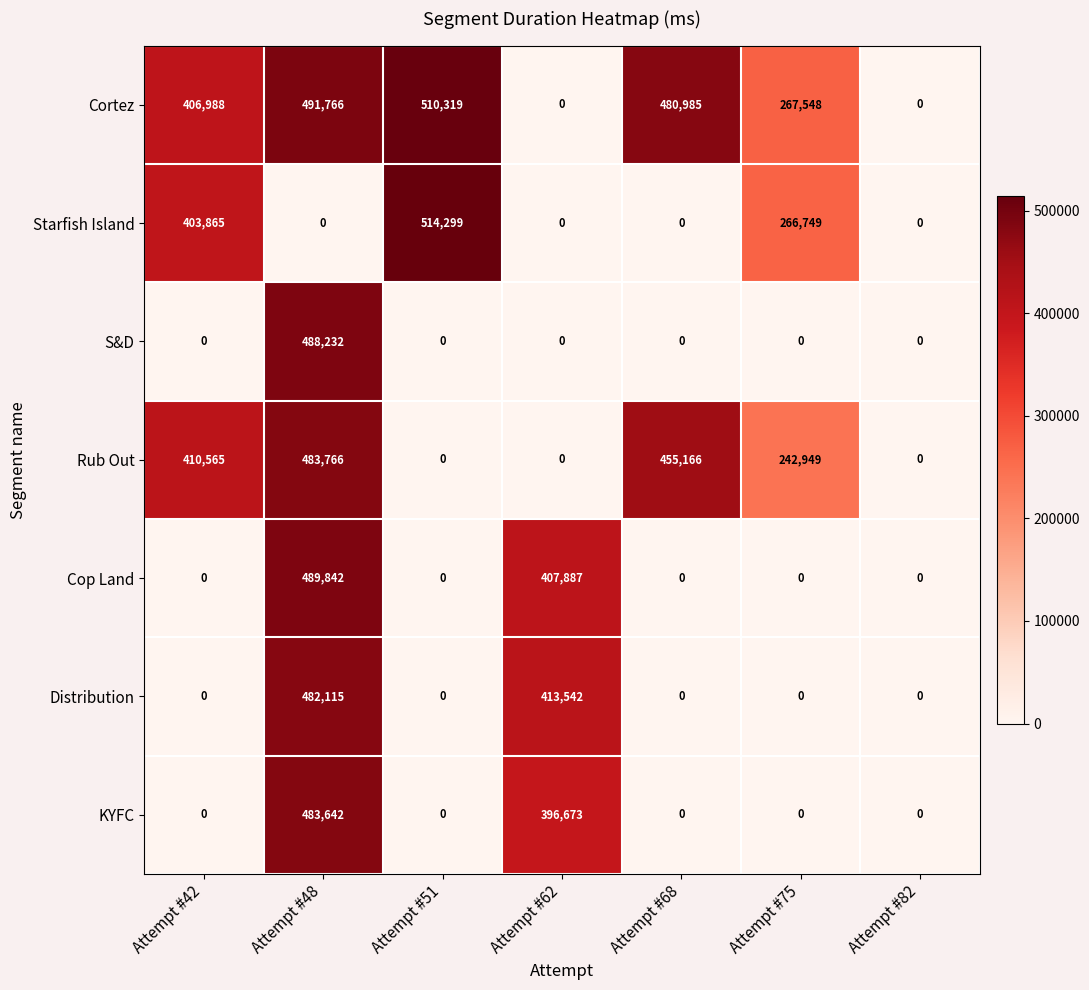

Which label corresponds to the largest value in the chart?

Attempt #51